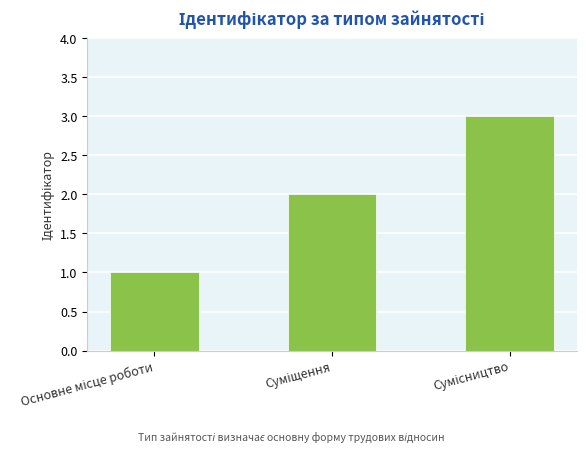

What is the maximum value shown in the chart?

3